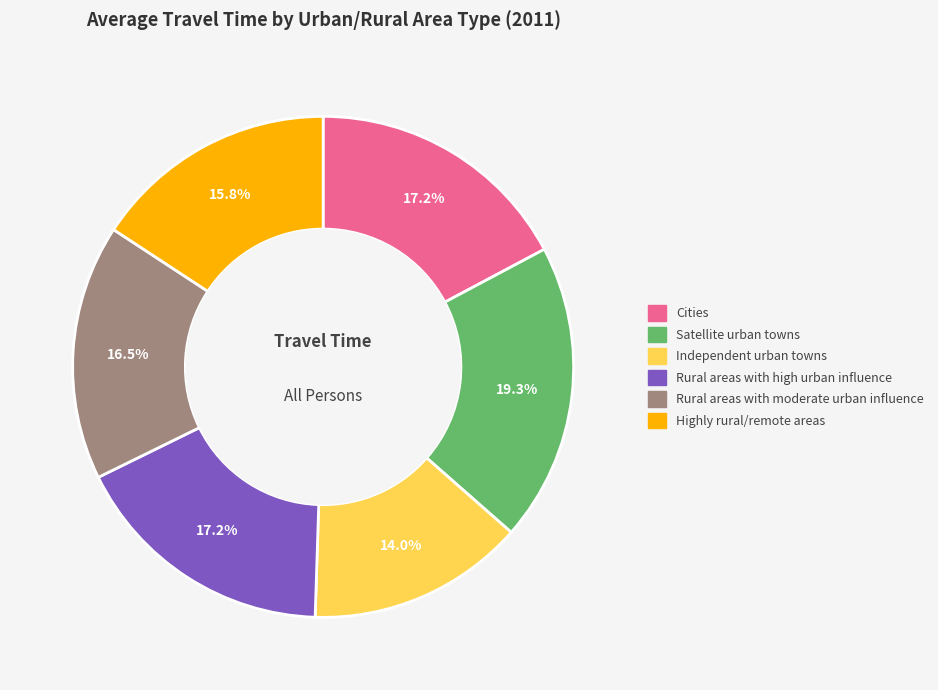

What is the largest slice in the pie chart?

Satellite urban towns